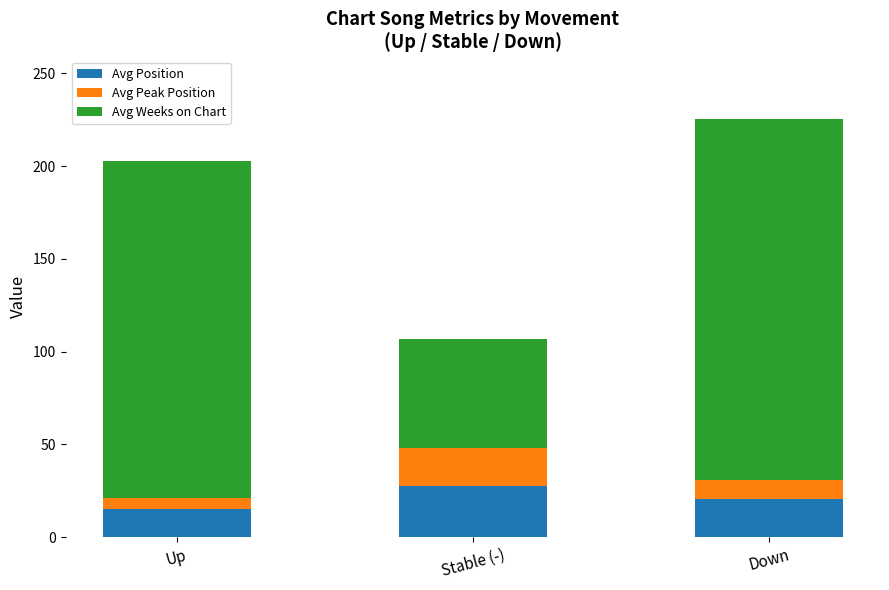

What is the difference between the maximum and minimum values in the Avg Position series?

12.7